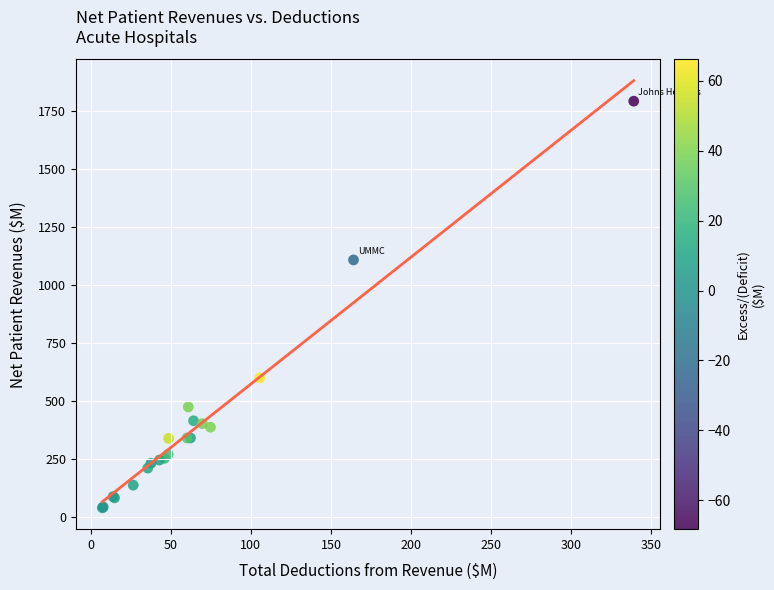

What Y value in the scatter plot is closest to 915?

1108.2